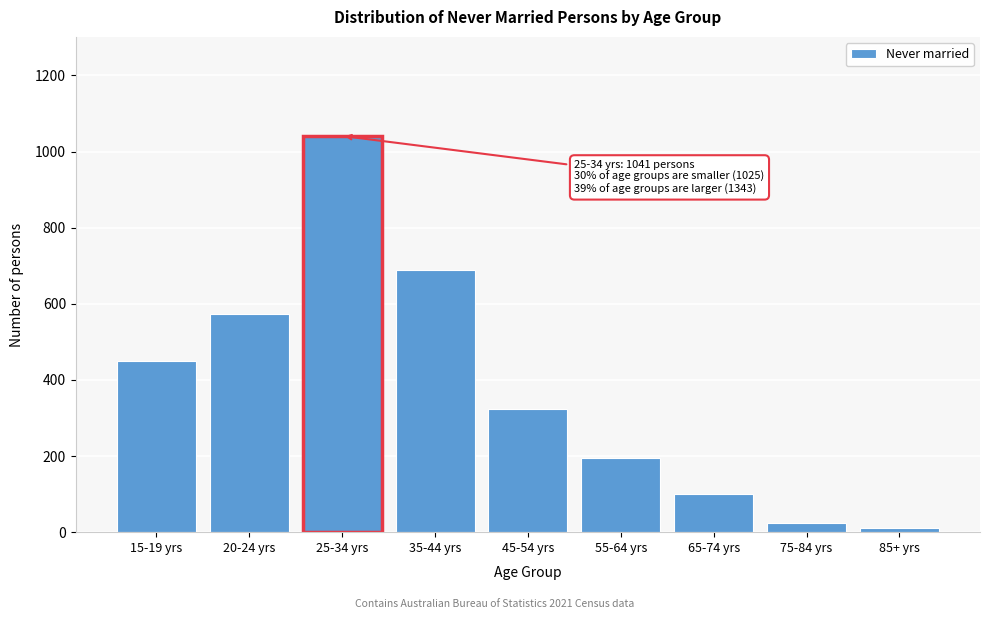

Reading left to right, extract all data points from this chart.

451	574	1041	689	324	195	101	24	10